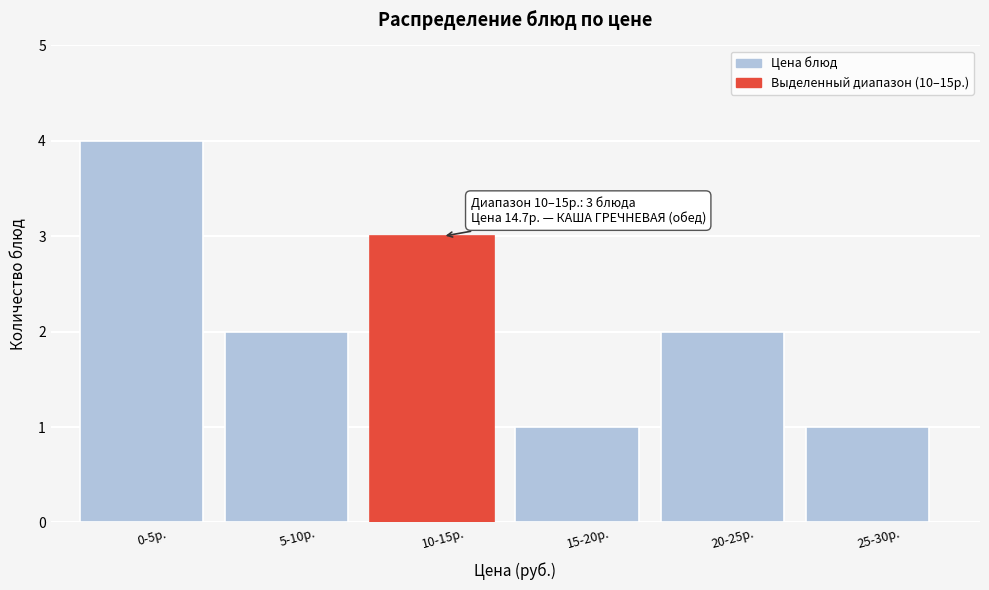

Reading left to right, what are all the values shown in this chart?

4	2	3	1	2	1